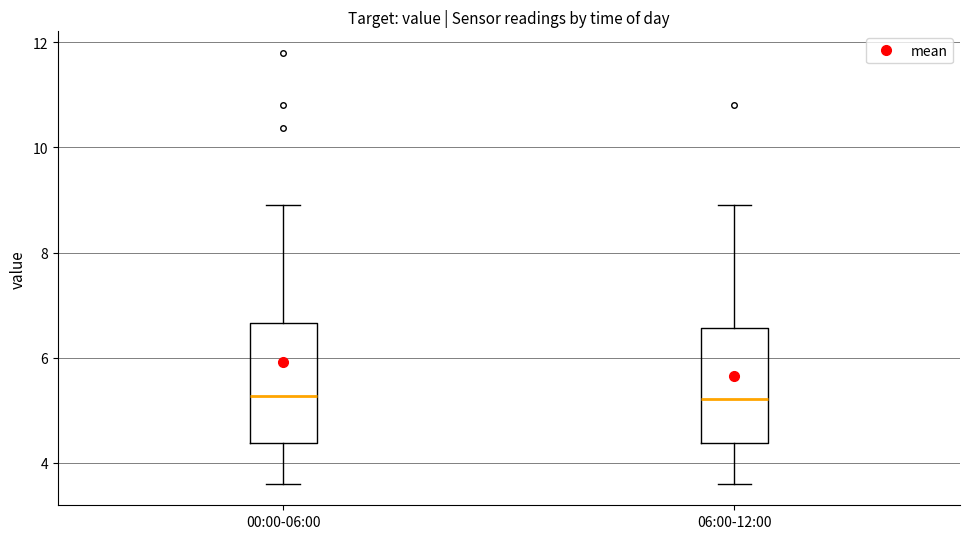

Reading left to right, transcribe this box plot: for each box, give where its median line is, the range the box spans, and where its two whiskers end, as read against the y-axis. The values are not printed on the chart, so give them approximately, as read against the axis.

00:00-06:00: median 5.2, box 4.4 to 6.6, whiskers 3.6 to 9.0
06:00-12:00: median 5.2, box 4.4 to 6.6, whiskers 3.6 to 9.0